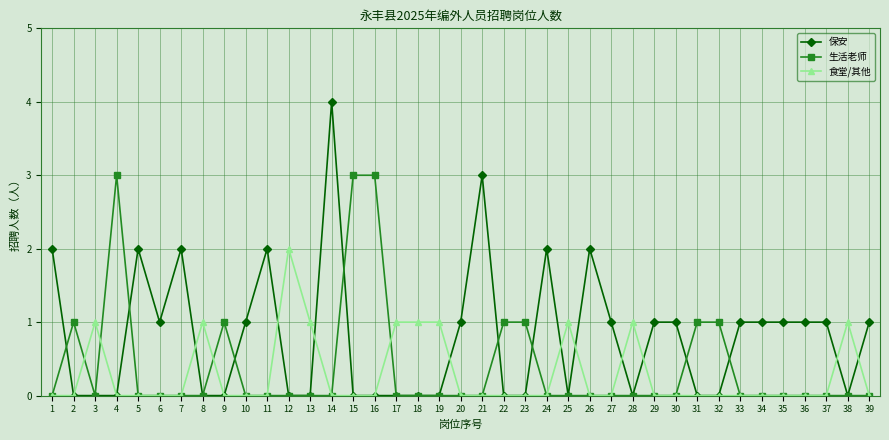

How many data points does each series have?

39